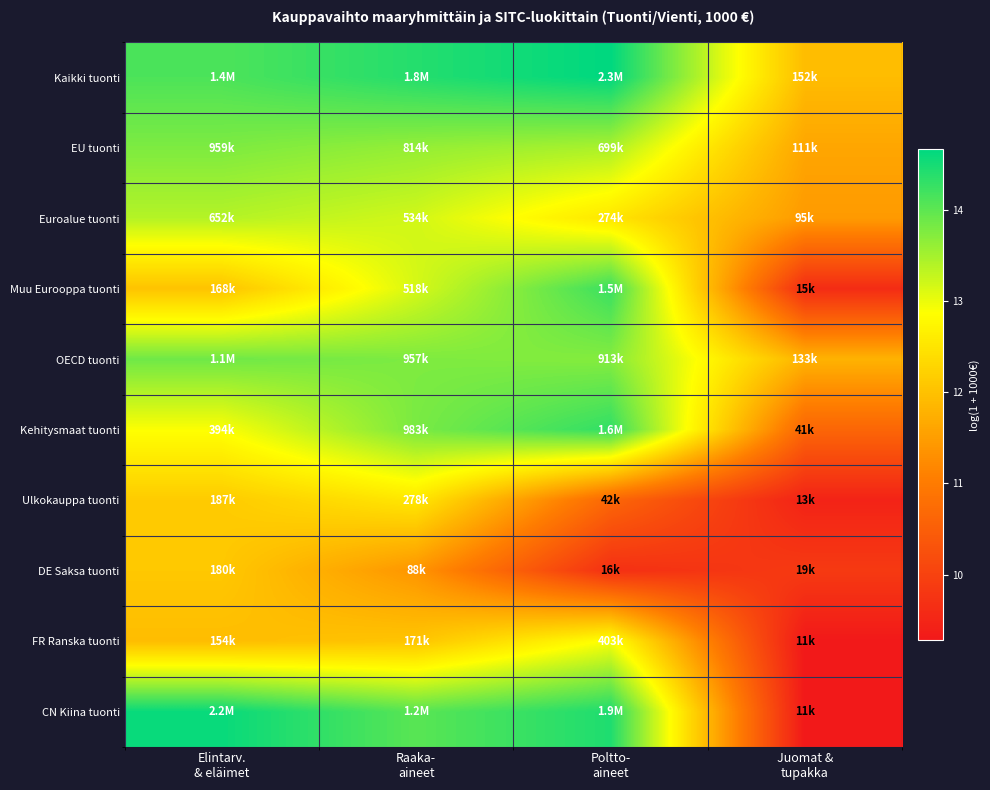

Reading left to right, extract all data points from this chart.

Kaikki tuonti: Elintarv.
& eläimet=14.1	Raaka-
aineet=14.4	Poltto-
aineet=14.7	Juomat &
tupakka=11.9
EU tuonti: Elintarv.
& eläimet=13.8	Raaka-
aineet=13.6	Poltto-
aineet=13.5	Juomat &
tupakka=11.6
Euroalue tuonti: Elintarv.
& eläimet=13.4	Raaka-
aineet=13.2	Poltto-
aineet=12.5	Juomat &
tupakka=11.5
Muu Eurooppa tuonti: Elintarv.
& eläimet=12.0	Raaka-
aineet=13.2	Poltto-
aineet=14.3	Juomat &
tupakka=9.6
OECD tuonti: Elintarv.
& eläimet=13.9	Raaka-
aineet=13.8	Poltto-
aineet=13.7	Juomat &
tupakka=11.8
Kehitysmaat tuonti: Elintarv.
& eläimet=12.9	Raaka-
aineet=13.8	Poltto-
aineet=14.3	Juomat &
tupakka=10.6
Ulkokauppa tuonti: Elintarv.
& eläimet=12.1	Raaka-
aineet=12.5	Poltto-
aineet=10.6	Juomat &
tupakka=9.5
DE Saksa tuonti: Elintarv.
& eläimet=12.1	Raaka-
aineet=11.4	Poltto-
aineet=9.7	Juomat &
tupakka=9.9
FR Ranska tuonti: Elintarv.
& eläimet=11.9	Raaka-
aineet=12.1	Poltto-
aineet=12.9	Juomat &
tupakka=9.3
CN Kiina tuonti: Elintarv.
& eläimet=14.6	Raaka-
aineet=14.0	Poltto-
aineet=14.4	Juomat &
tupakka=9.3